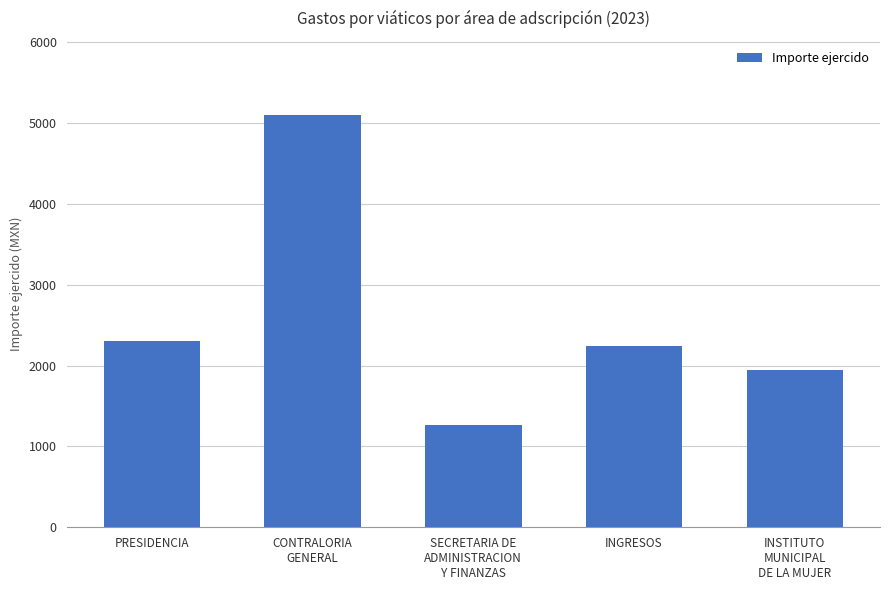

What is the value of the 3rd bar from the left?

1268.0